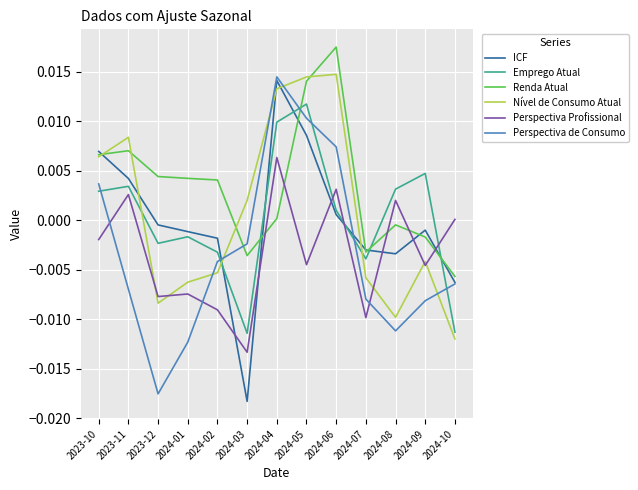

Is the value of Perspectiva de Consumo at 2024-07 greater than the value of Perspectiva Profissional at 2023-10?

No